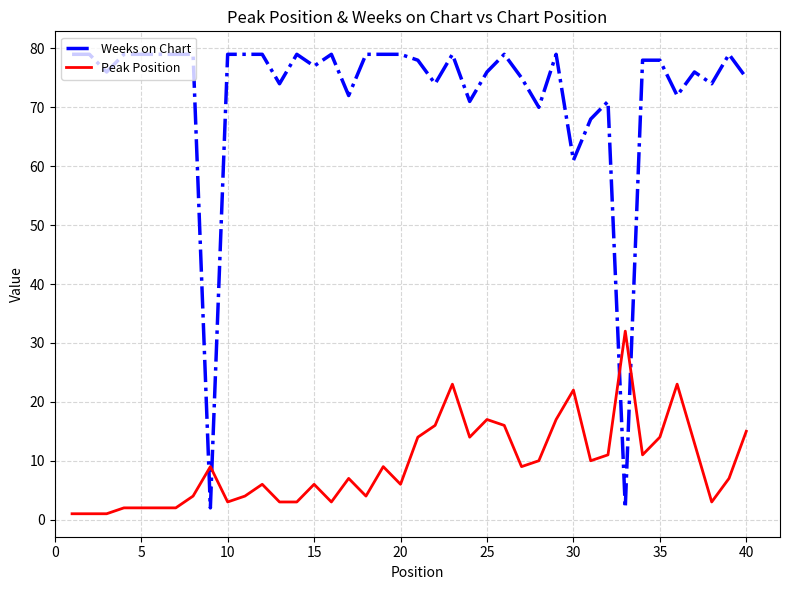

Rank the series by their maximum value, from highest to lowest.

Weeks on Chart, Peak Position